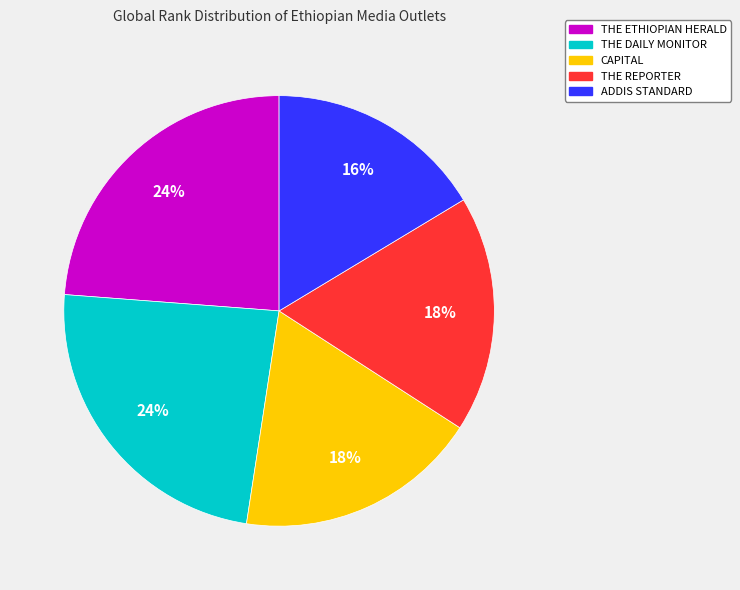

Do THE DAILY MONITOR and CAPITAL together represent more than half of the pie?

No